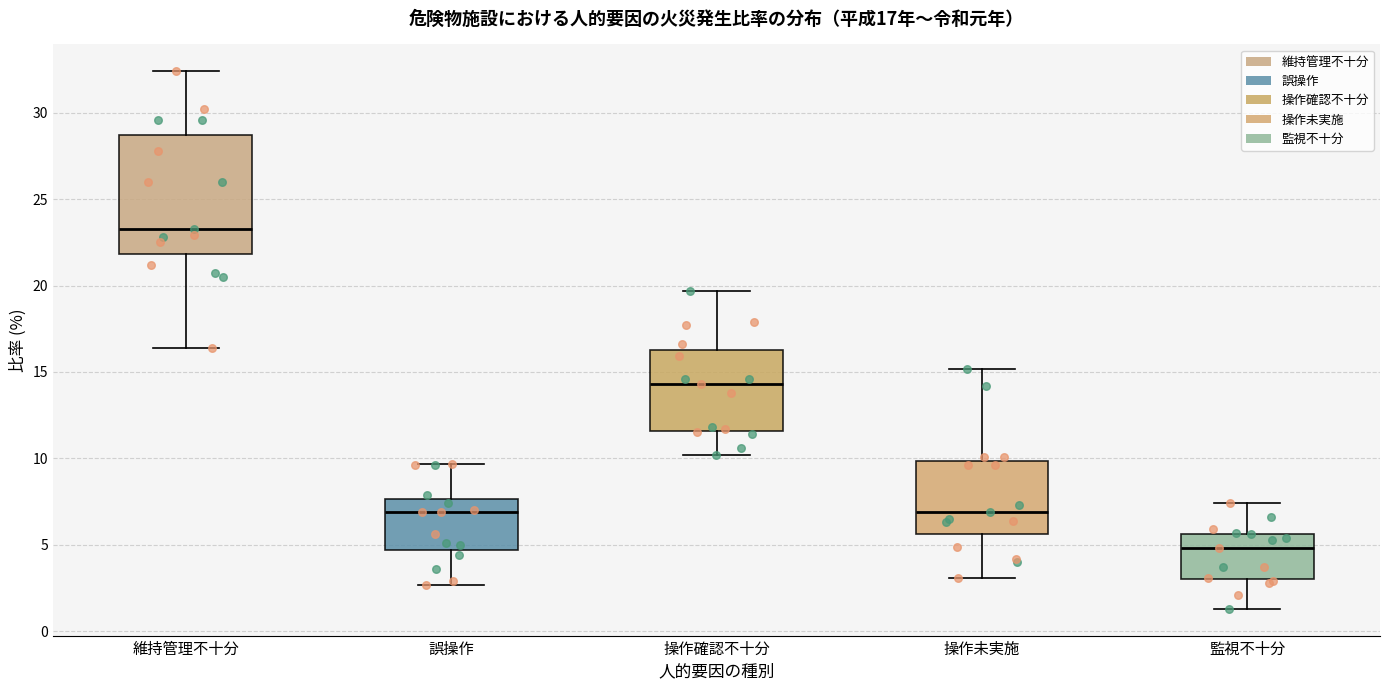

Comparing the boxes themselves (not the whiskers), which one is the tallest?

維持管理不十分